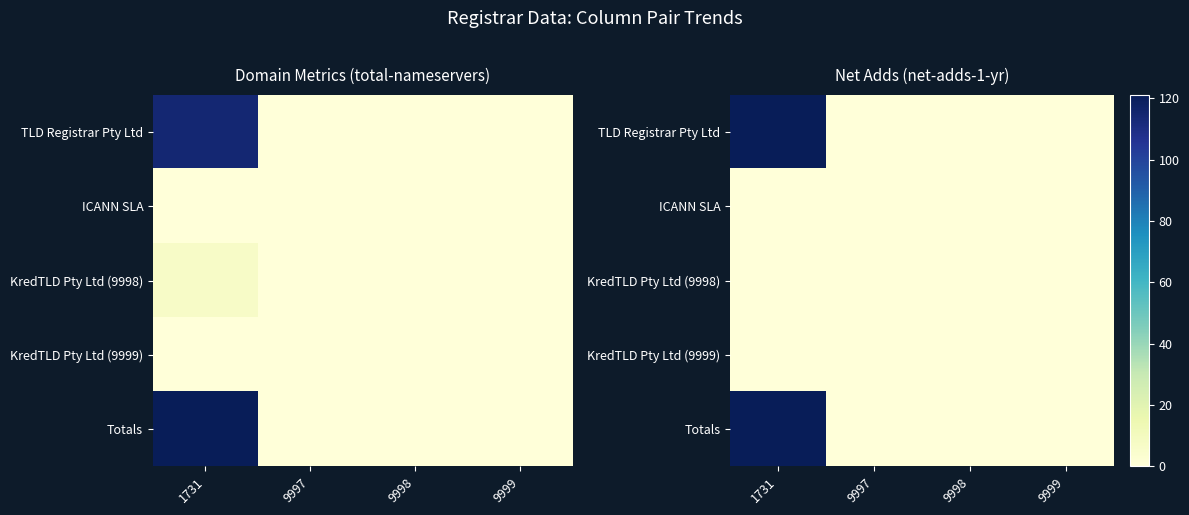

At which label is ICANN SLA closest to 0?

1731